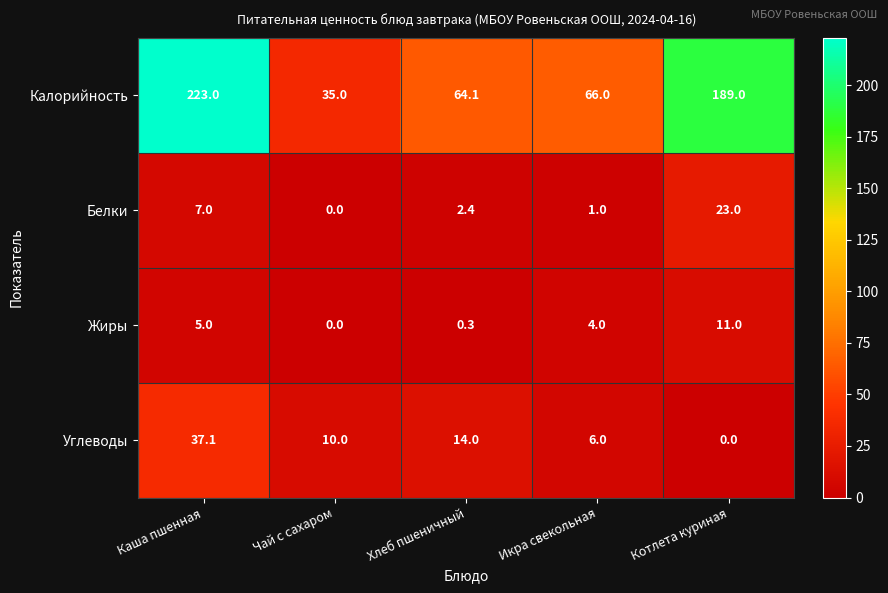

At which label does Белки reach its minimum?

Чай с сахаром